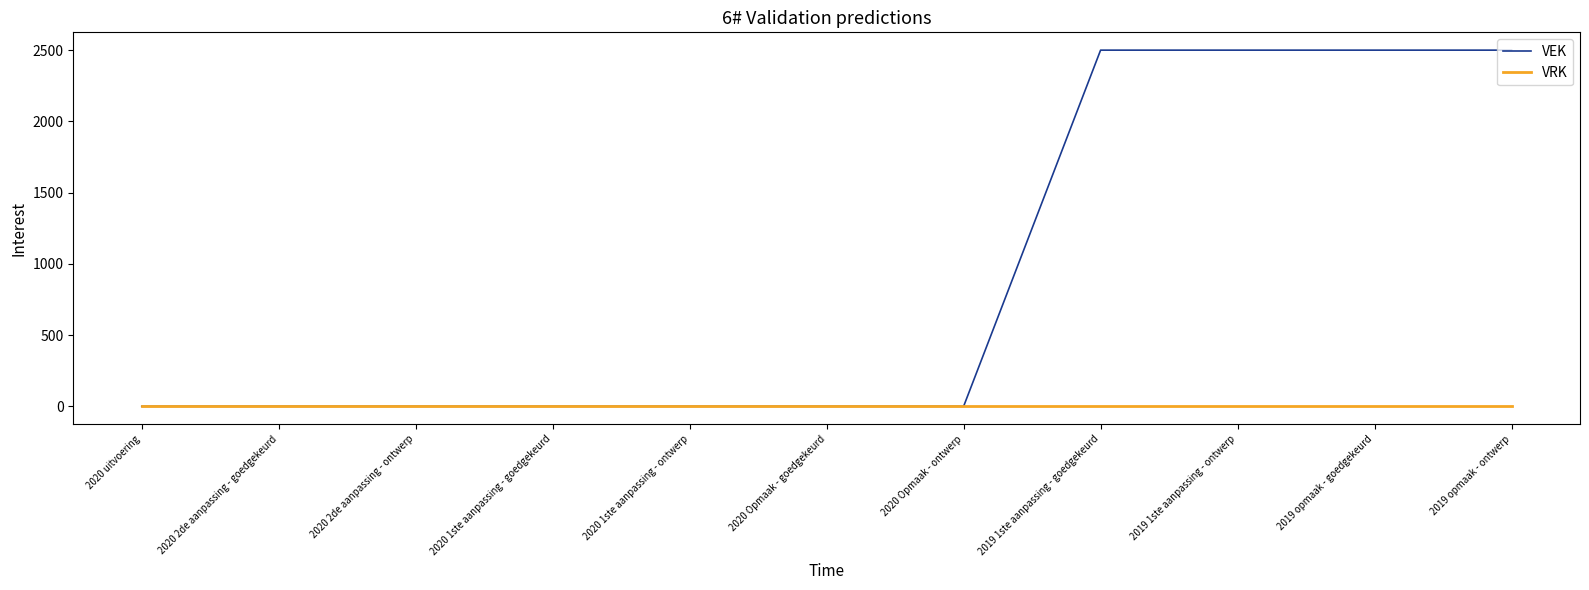

Which series has the widest spread of values?

VEK